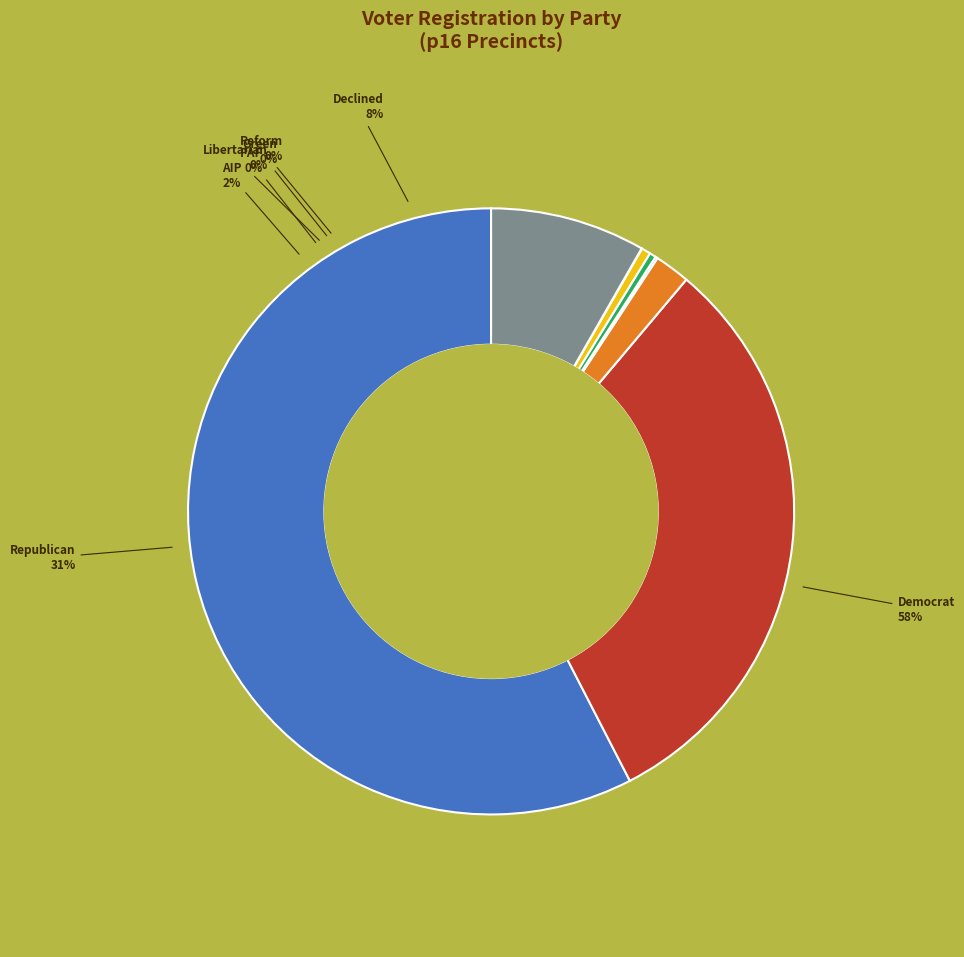

The dcl slice represents 8% of the pie. True or false?

True